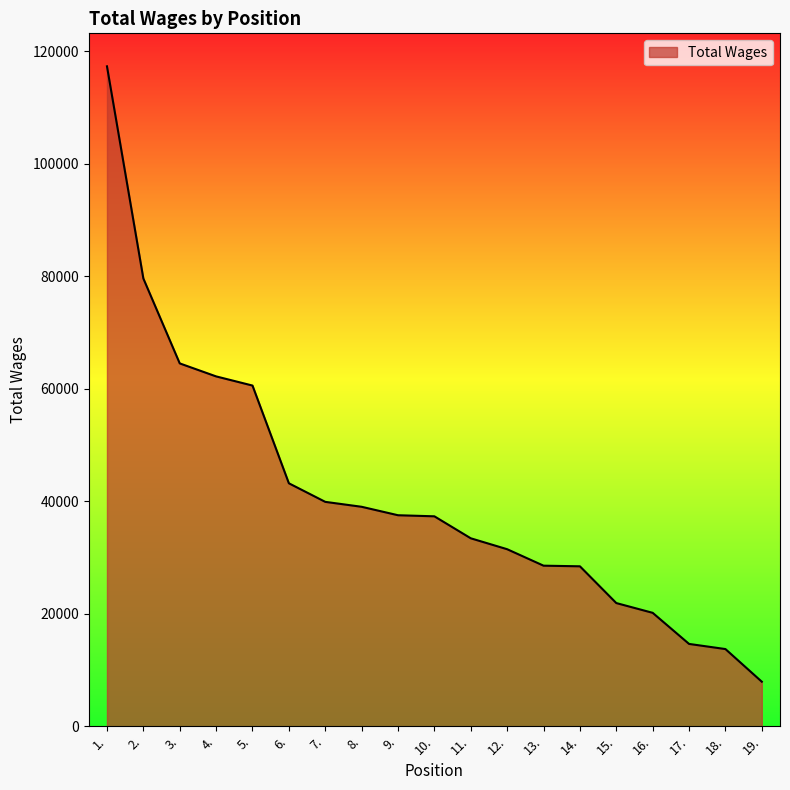

Is it true that the value at 9. is 50096?

False